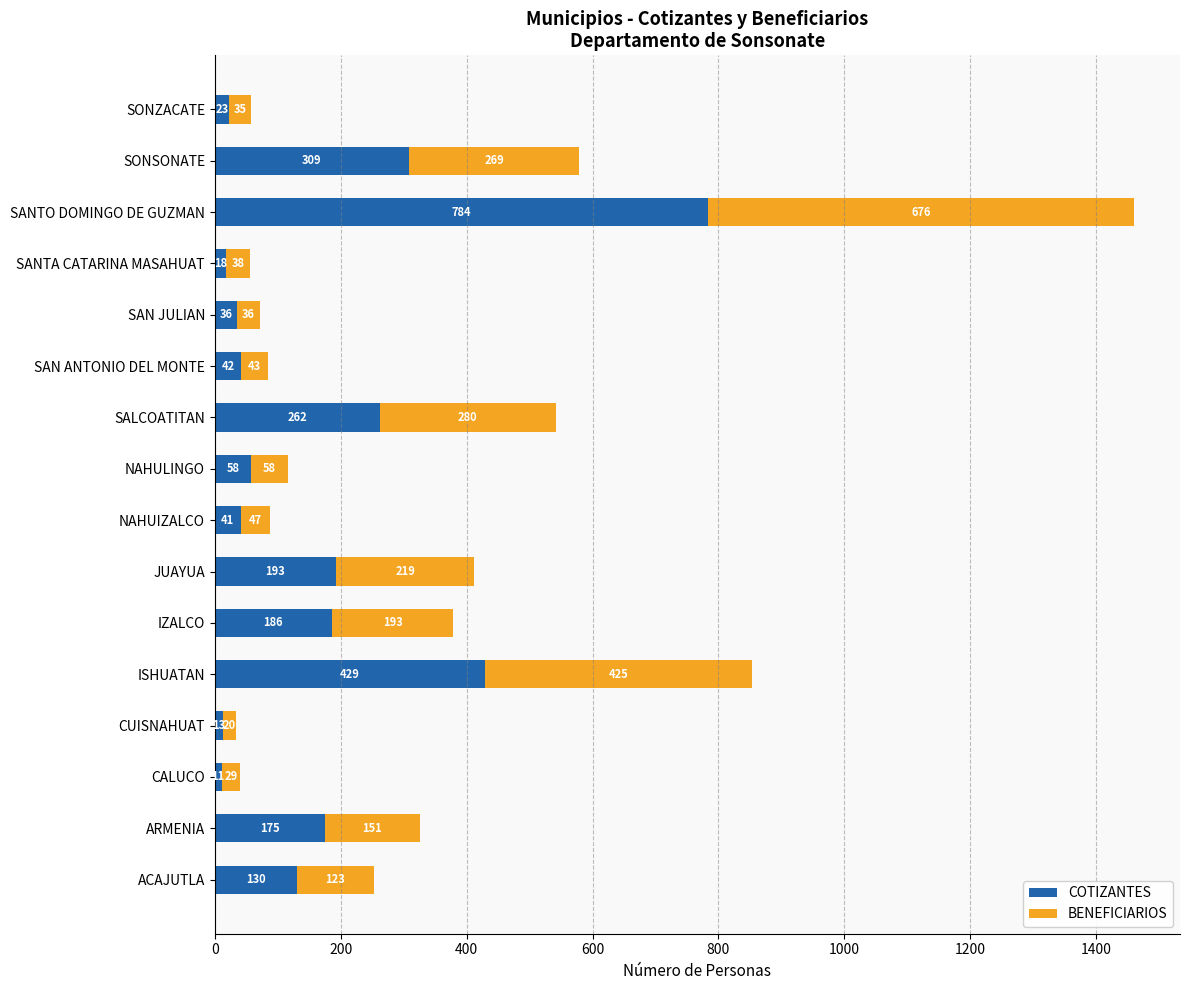

What is the total value across all series at SAN ANTONIO DEL MONTE?

85